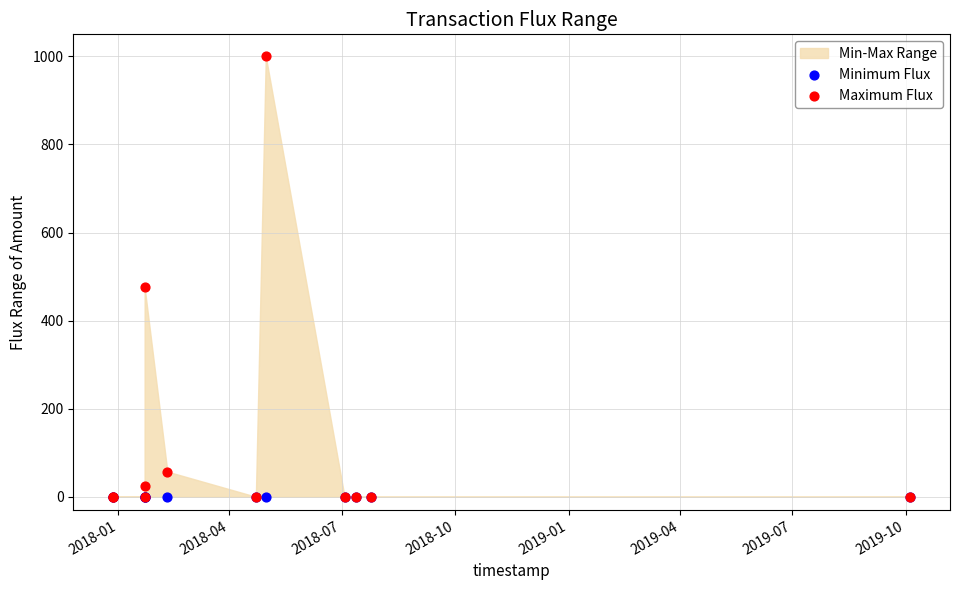

In the Maximum Flux series, what Y value is closest to 500?

475.6